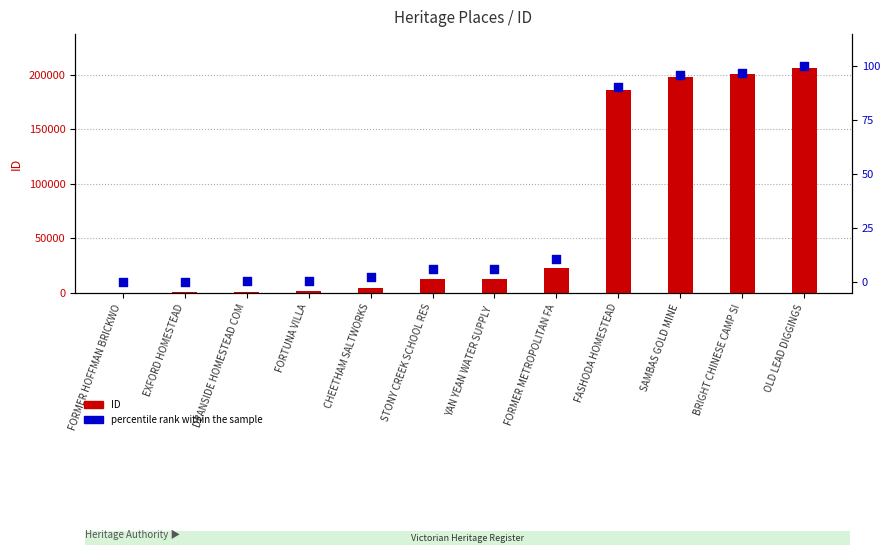

Which series has the largest Y range (max minus min)?

ID